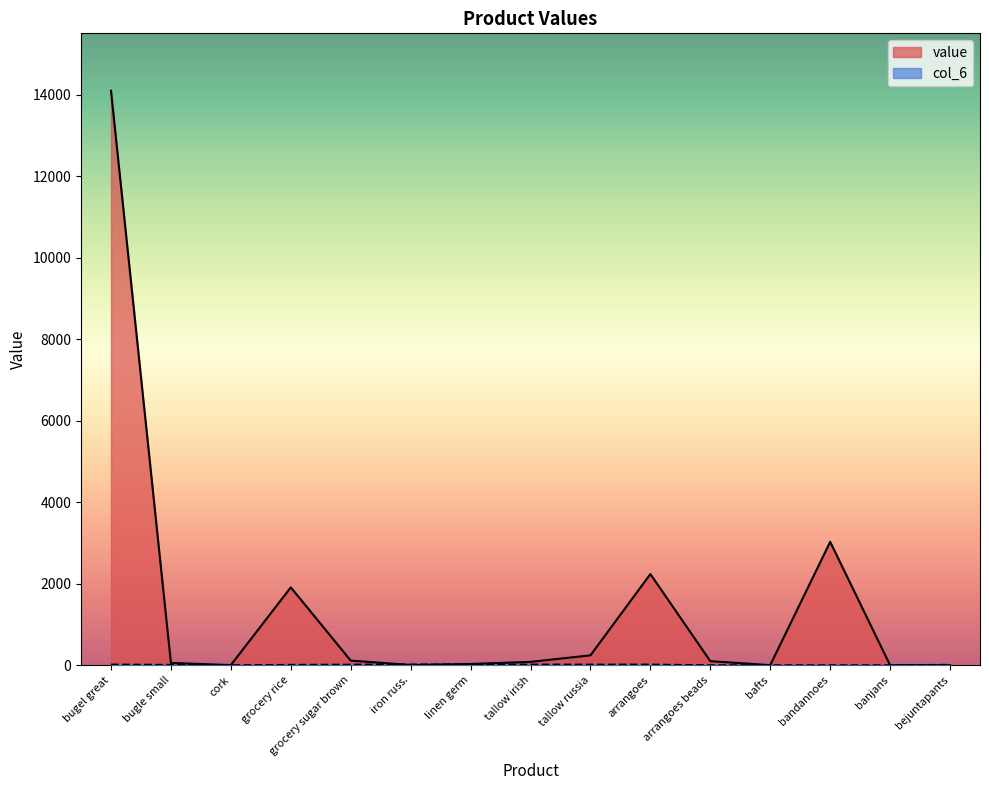

Is the value of col_6 at linen germ greater than the value of value at grocery sugar brown?

No